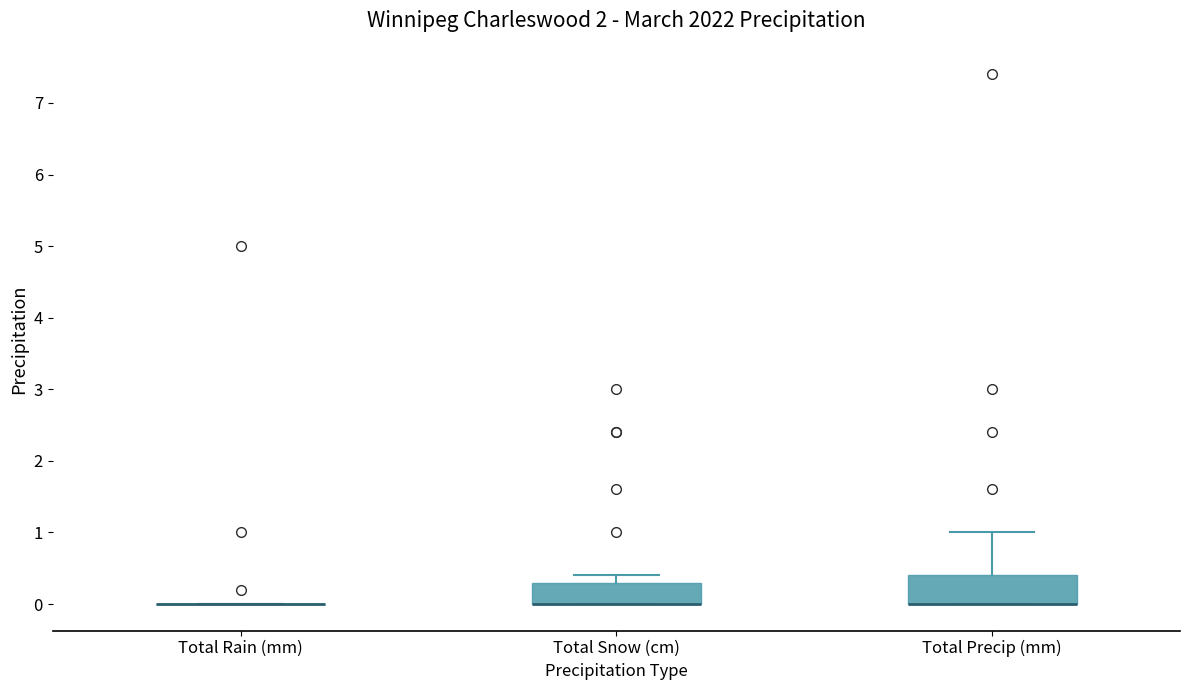

Reading left to right, read every box against the y-axis: the position of its median line, the range the box covers, and the ends of its whiskers. The values are not printed on the chart, so give them approximately, as read against the axis.

Total Rain (mm): box collapsed to a line at 0.0, whiskers 0.0 to 0.0
Total Snow (cm): median 0.0 (drawn on the box's lower edge), box 0.0 to 0.3, whiskers 0.0 to 0.4
Total Precip (mm): median 0.0 (drawn on the box's lower edge), box 0.0 to 0.4, whiskers 0.0 to 1.0